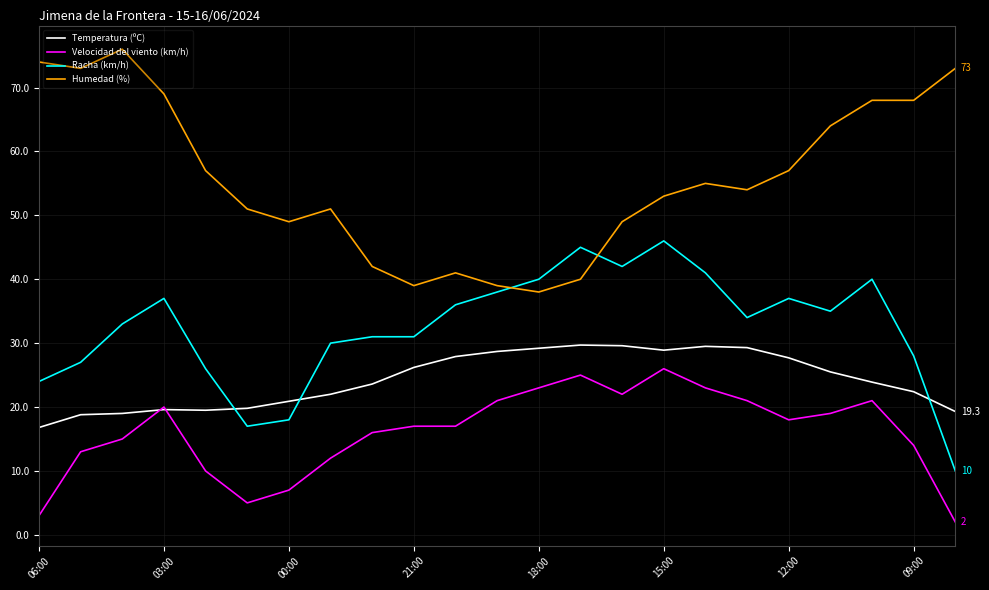

Which series has the largest total across all categories?

Humedad (%)